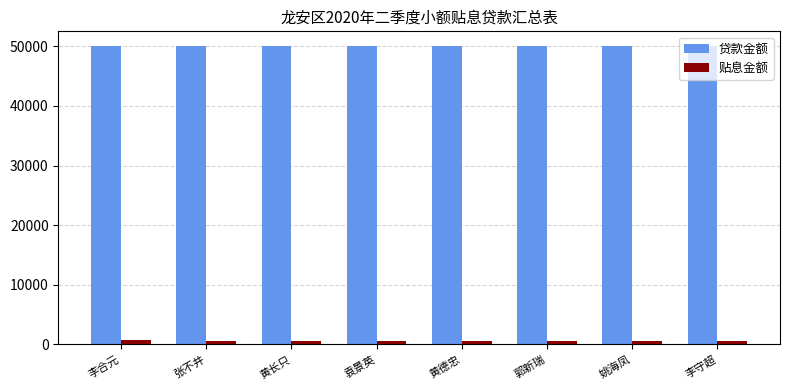

List the series in order of their peak value, highest first.

贷款金额, 贴息金额